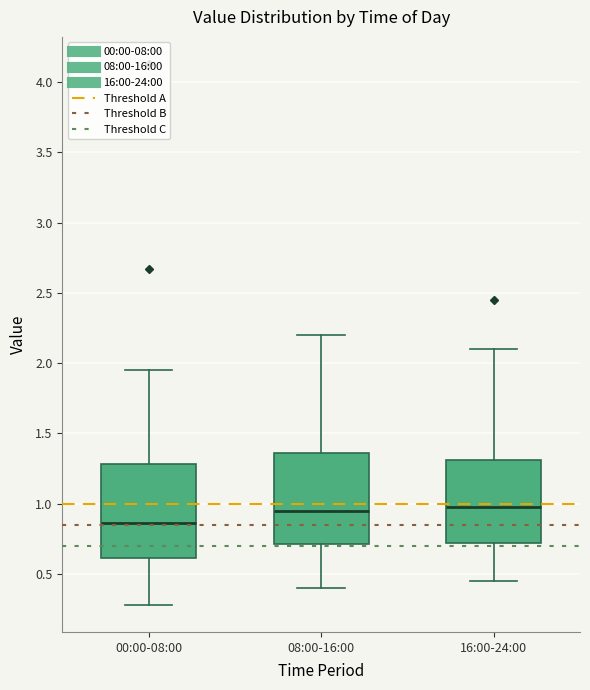

Reading left to right, read every box against the y-axis: the position of its median line, the range the box covers, and the ends of its whiskers. The values are not printed on the chart, so give them approximately, as read against the axis.

00:00-08:00: median 0.85, box 0.60 to 1.30, whiskers 0.30 to 1.95
08:00-16:00: median 0.95, box 0.70 to 1.35, whiskers 0.40 to 2.20
16:00-24:00: median 1.00, box 0.70 to 1.30, whiskers 0.45 to 2.10